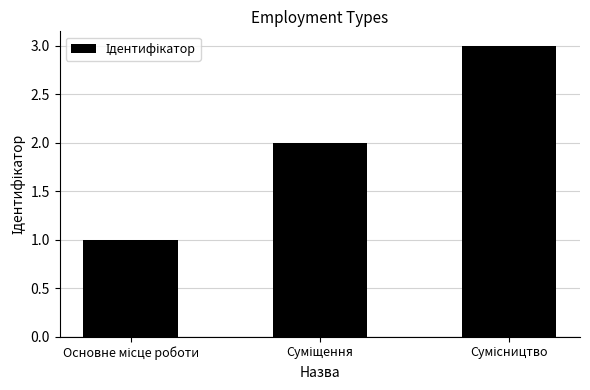

What is the greatest value displayed?

3